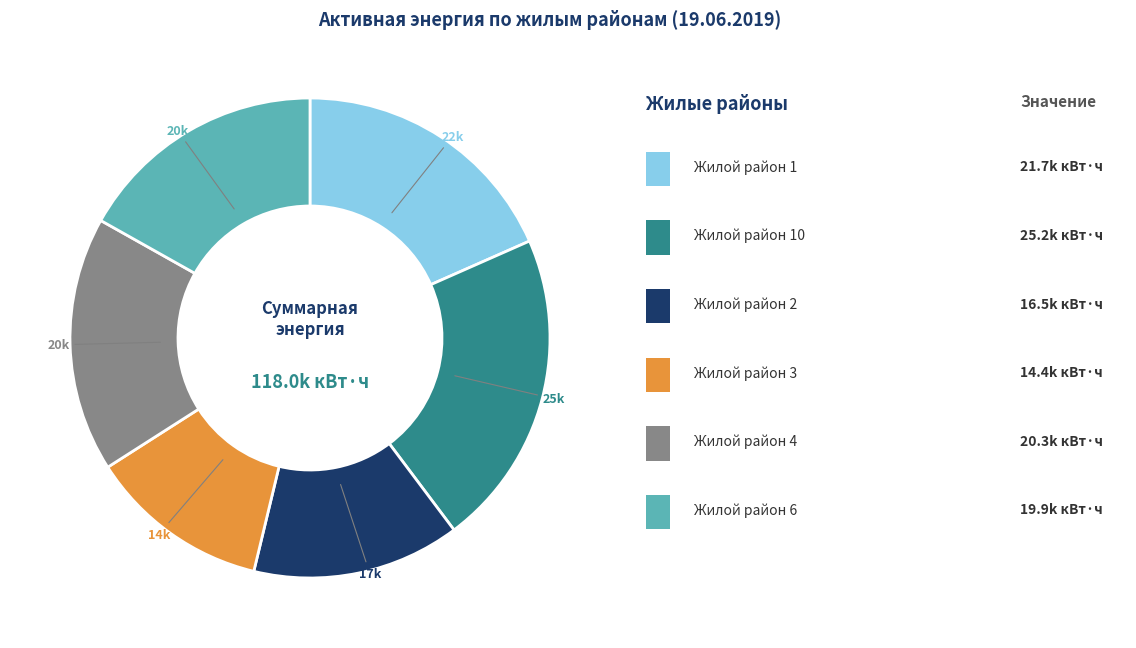

Is there any slice that represents more than half of the pie?

No